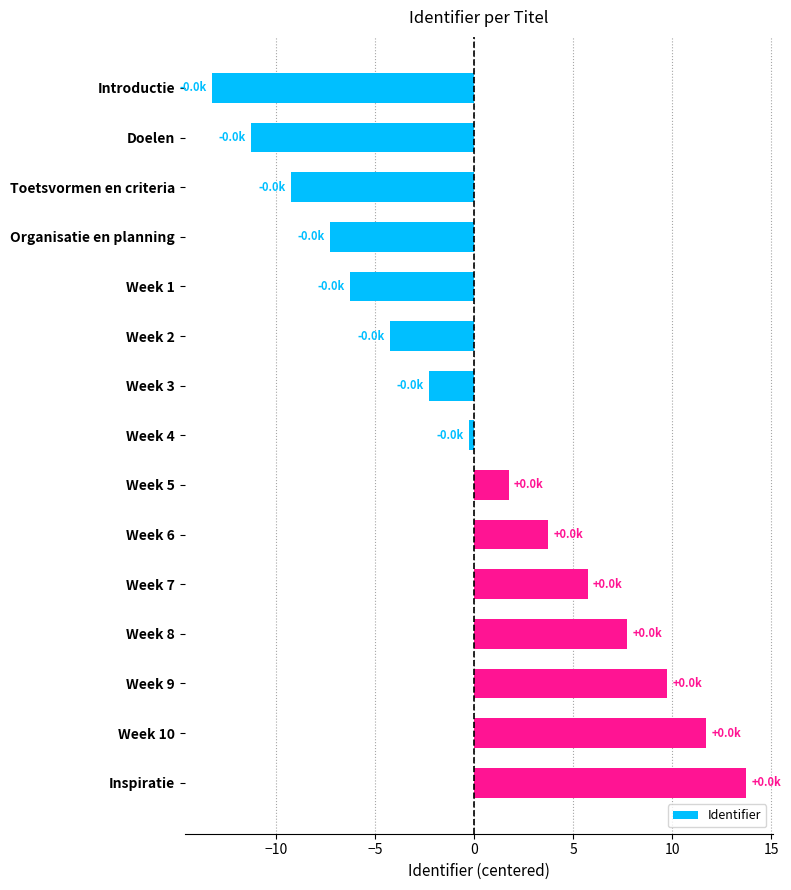

How many series are shown in this chart?

1